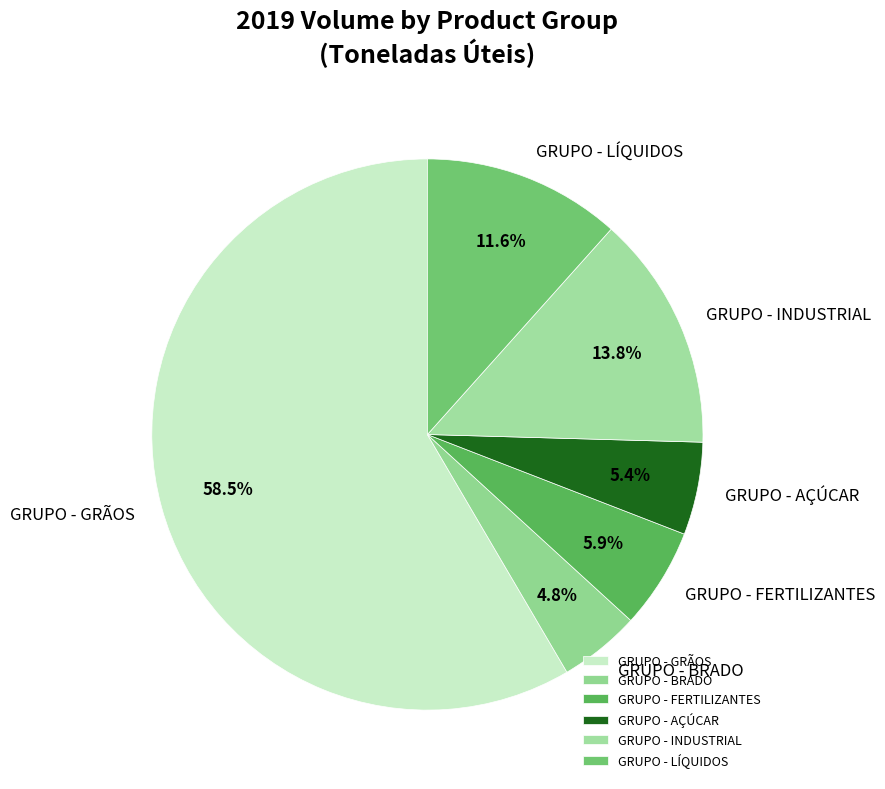

To the nearest percent, what is the combined percentage of GRUPO - GRÃOS and GRUPO - LÍQUIDOS?

70%